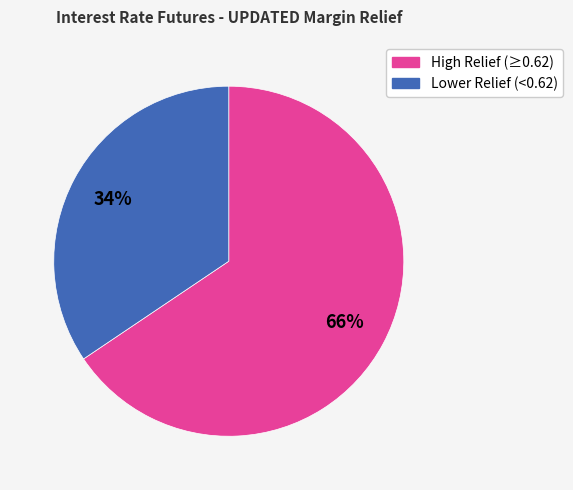

To the nearest percent, what is the average slice percentage?

50%